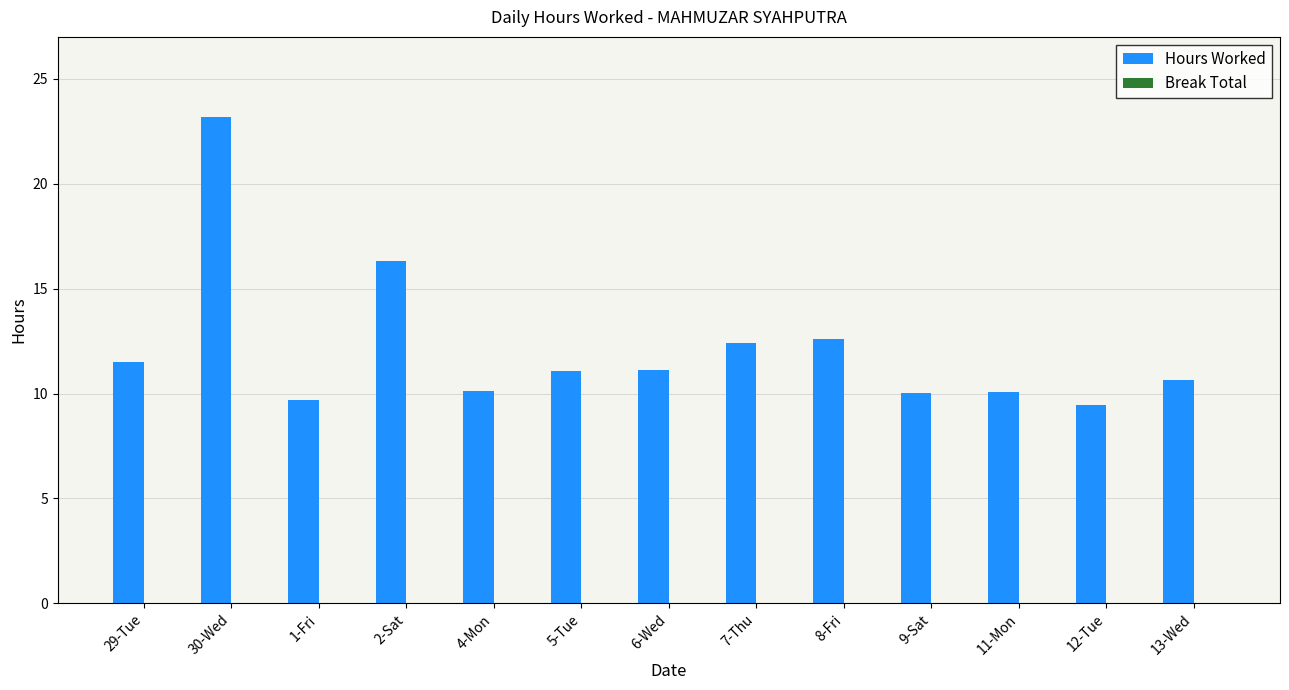

What is the label of the 11th bar from the left?

11-Mon